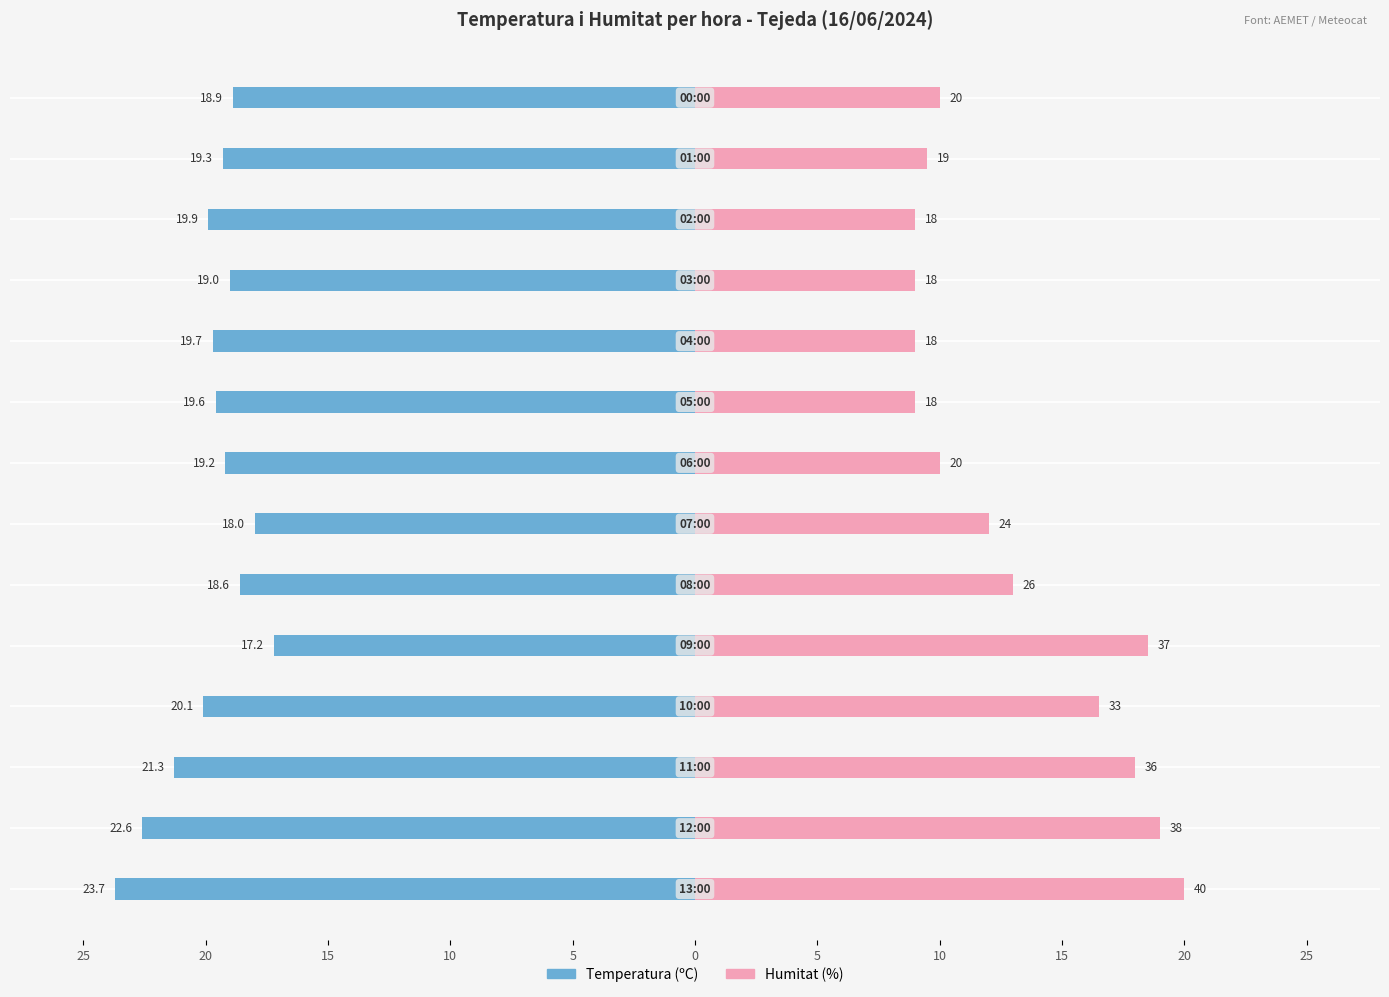

At 12, list the series in order from smallest to largest.

Temperatura (ºC), Humitat (%)